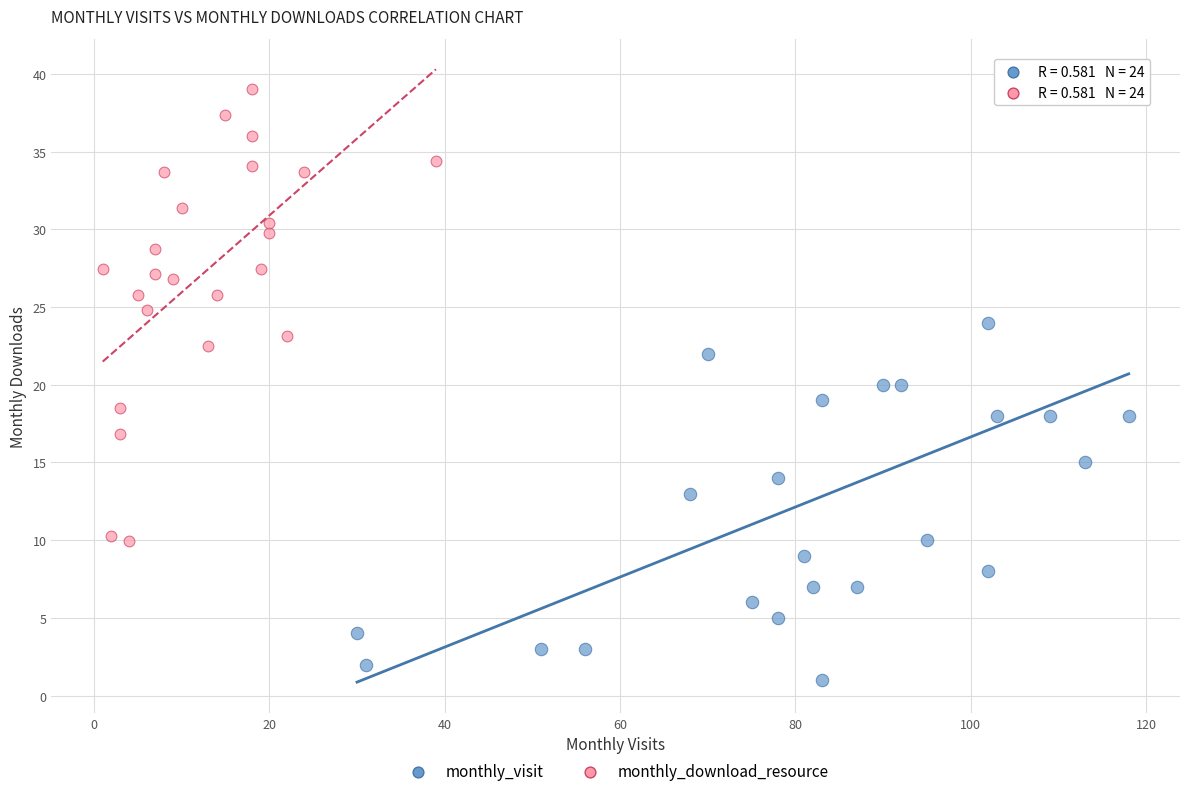

Which series has the widest spread of Y values?

monthly_visit